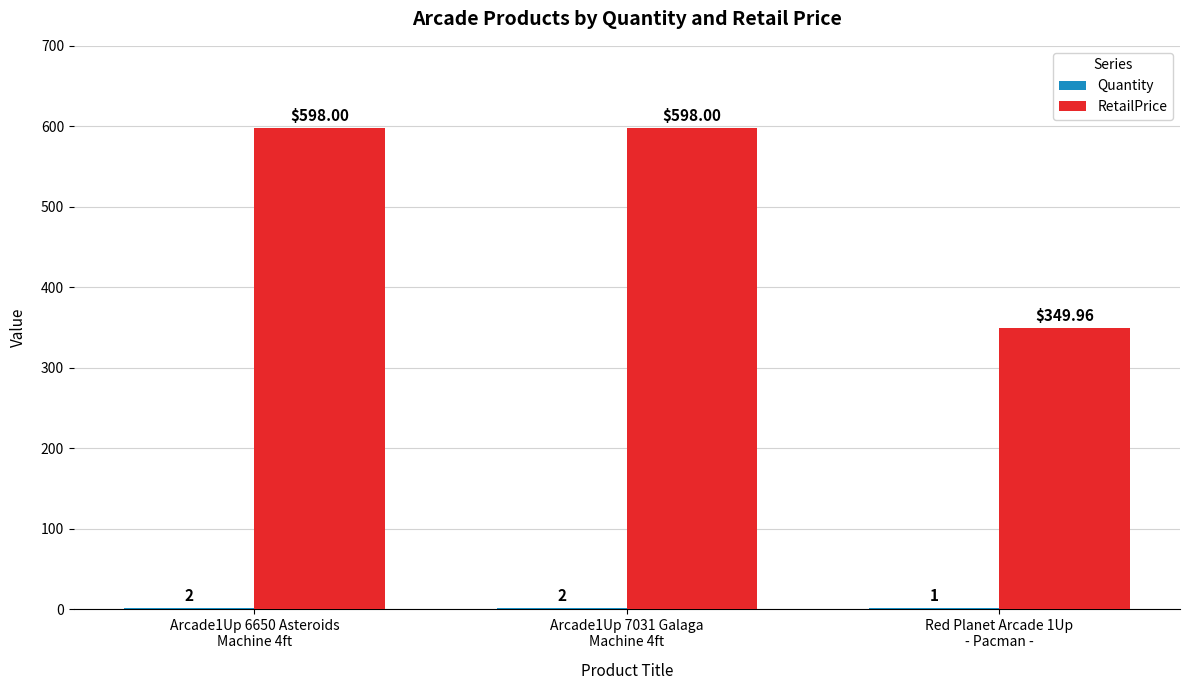

Which series has the largest total across all categories?

RetailPrice